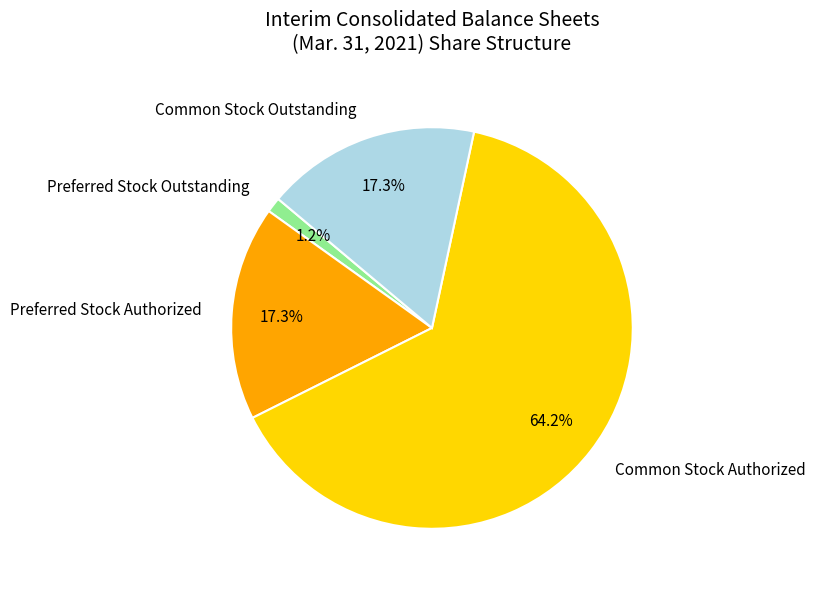

Which has a higher value, Preferred Stock Outstanding or Preferred Stock Authorized?

Preferred Stock Authorized